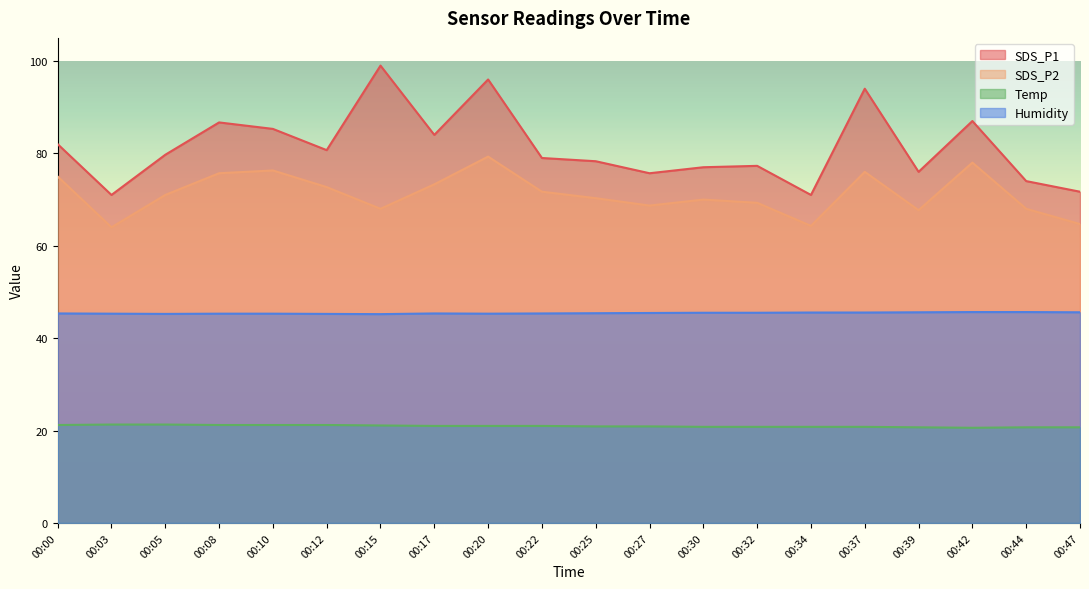

True or false: Humidity has a value of 45.5 at 00:30.

True